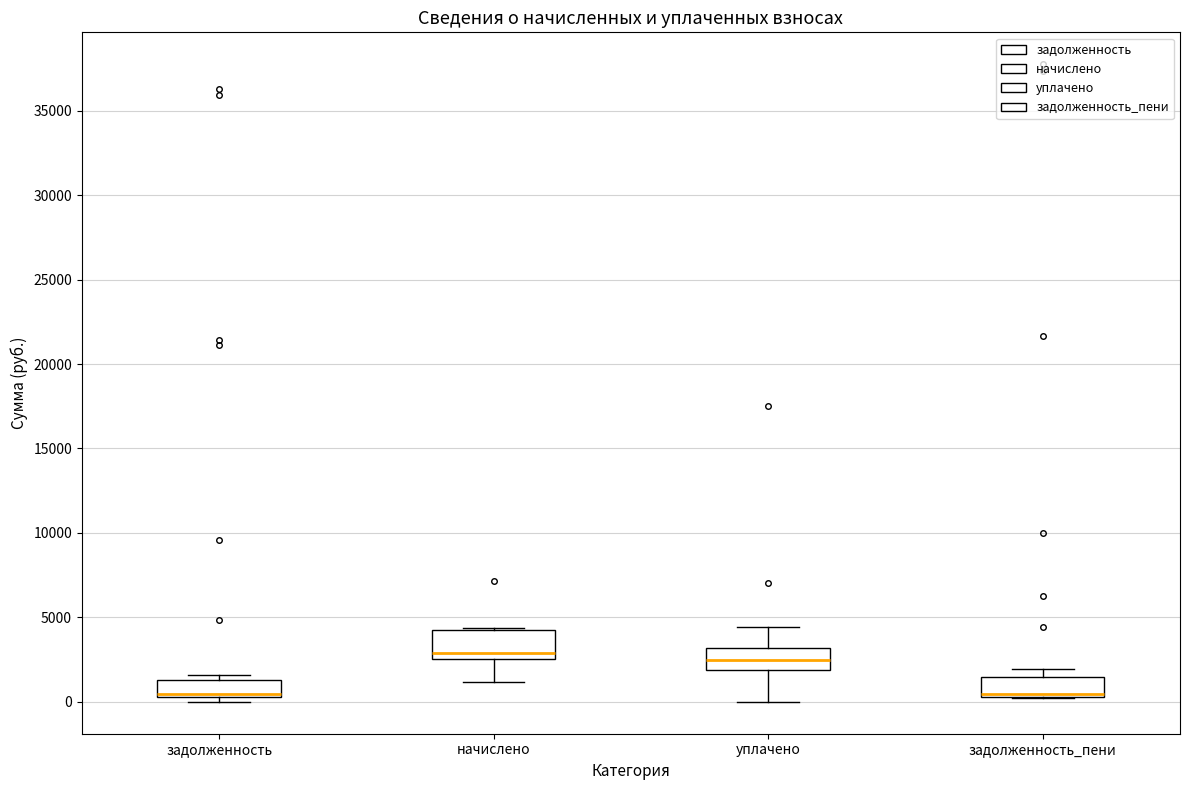

Reading left to right, transcribe this box plot: for each box, give where its median line is, the range the box spans, and where its two whiskers end, as read against the y-axis. The values are not printed on the chart, so give them approximately, as read against the axis.

задолженность: median 500 (just above the box's lower edge), box 500 to 1500, whiskers 0 to 1500 (just above the box's upper edge)
начислено: median 3000, box 2500 to 4500, whiskers 1000 to 4500
уплачено: median 2500, box 2000 to 3000, whiskers 0 to 4500
задолженность_пени: median 500 (just above the box's lower edge), box 500 to 1500, whiskers 0 to 2000